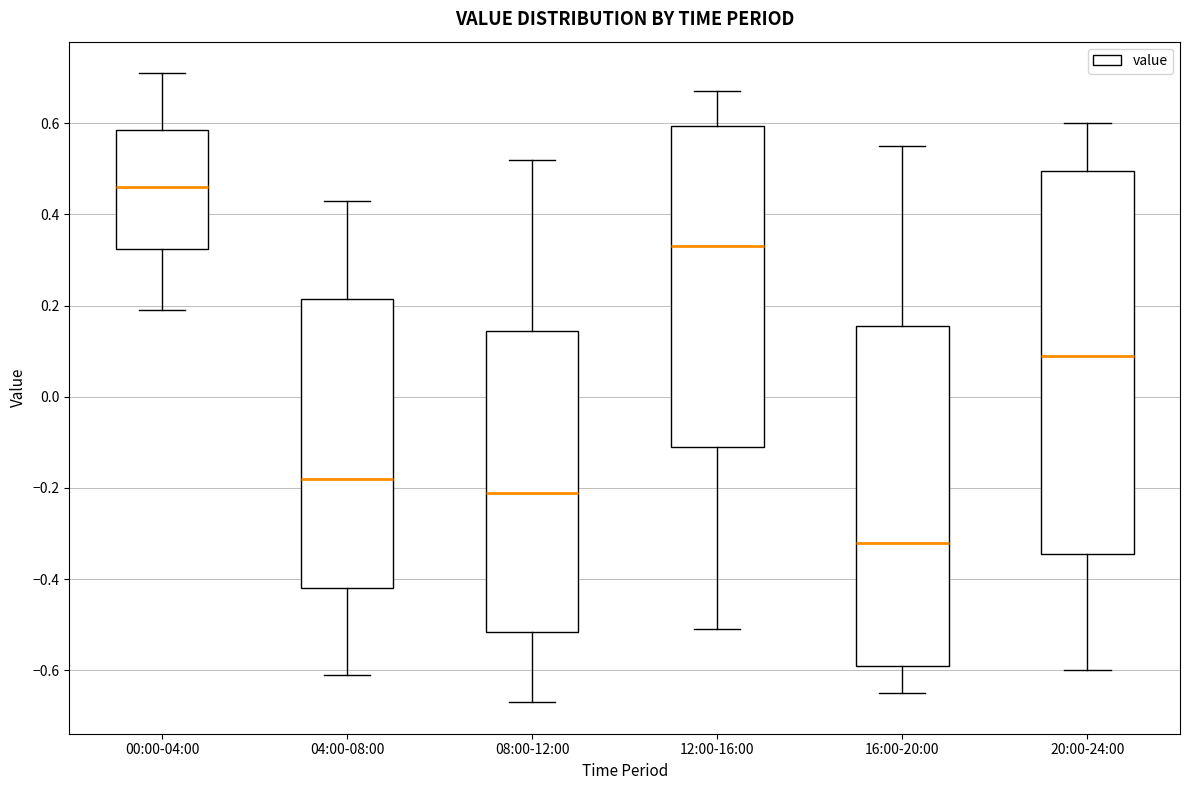

Comparing the boxes themselves (not the whiskers), which one is the tallest?

20:00-24:00